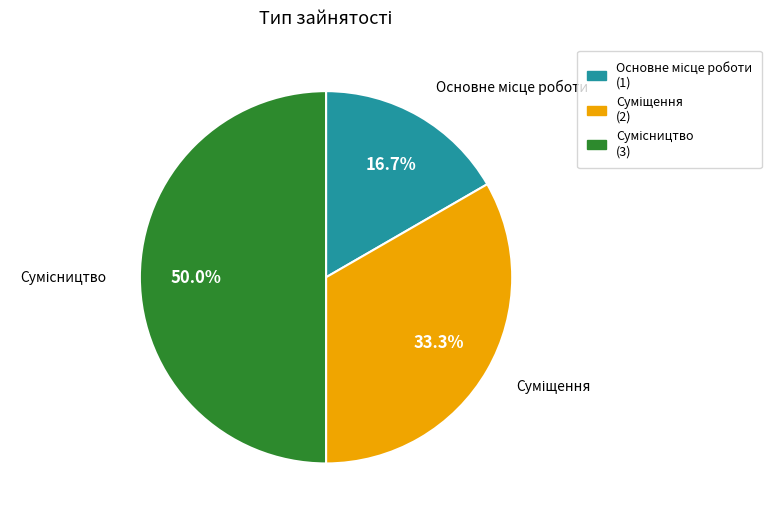

To the nearest percent, what percentage of the pie is Суміщення?

33%